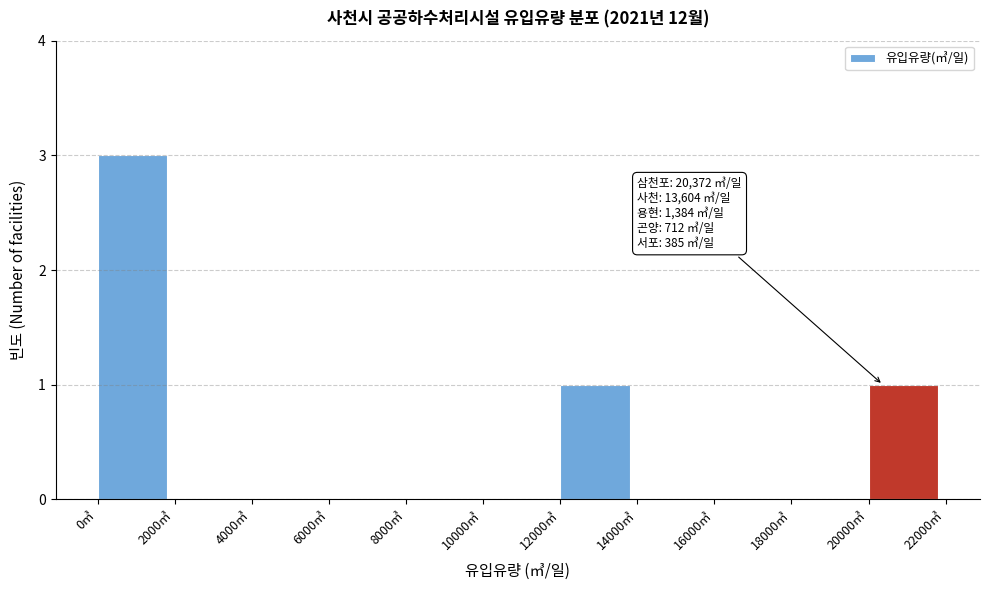

Which range on the x-axis has the tallest bar?

0 to 2000